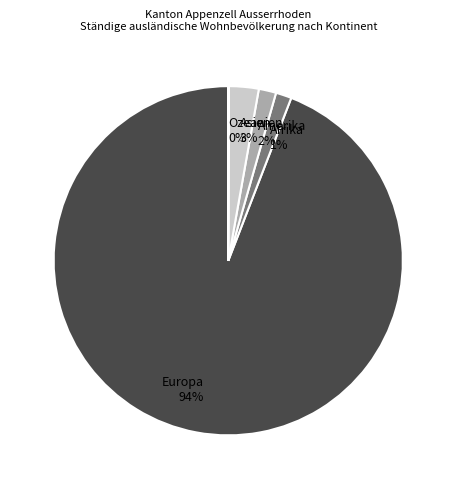

Is the sum of Europa 94% and Asien 3% greater than half?

Yes